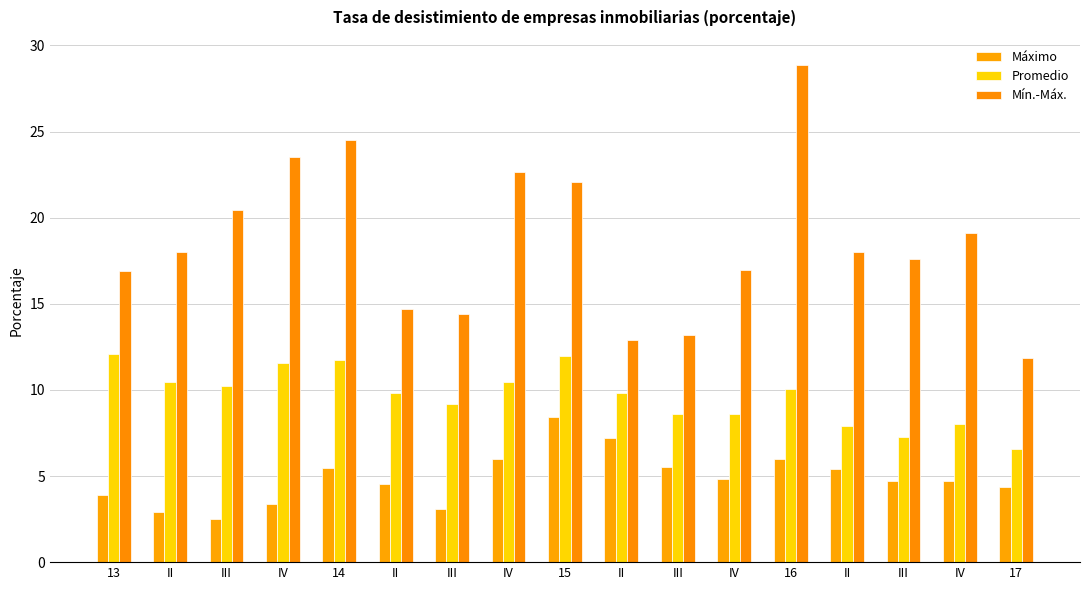

List the series in order of their peak value, lowest first.

Máximo, Promedio, Mín.-Máx.